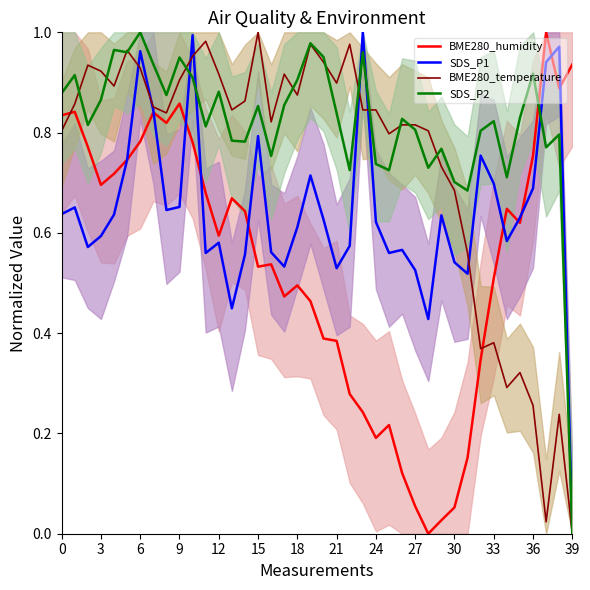

What is the total value across all series at 25?

2.3